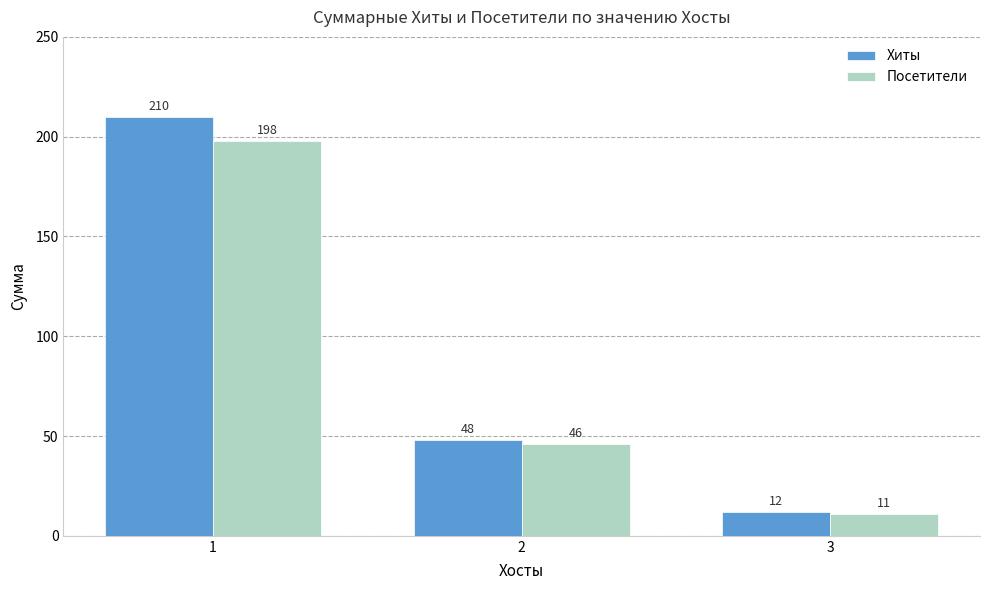

What is the difference between the Посетители values at 3 and 2?

35